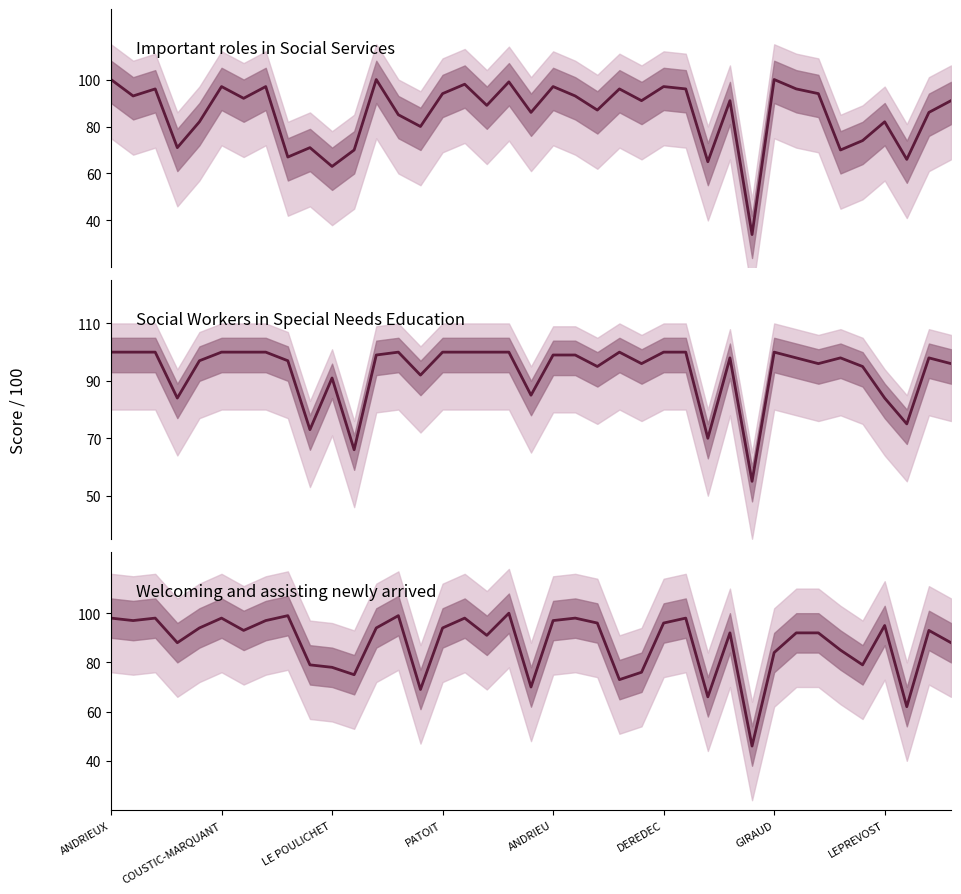

At which label does Social Workers in Special Needs Education reach its peak?

ANDRIEUX